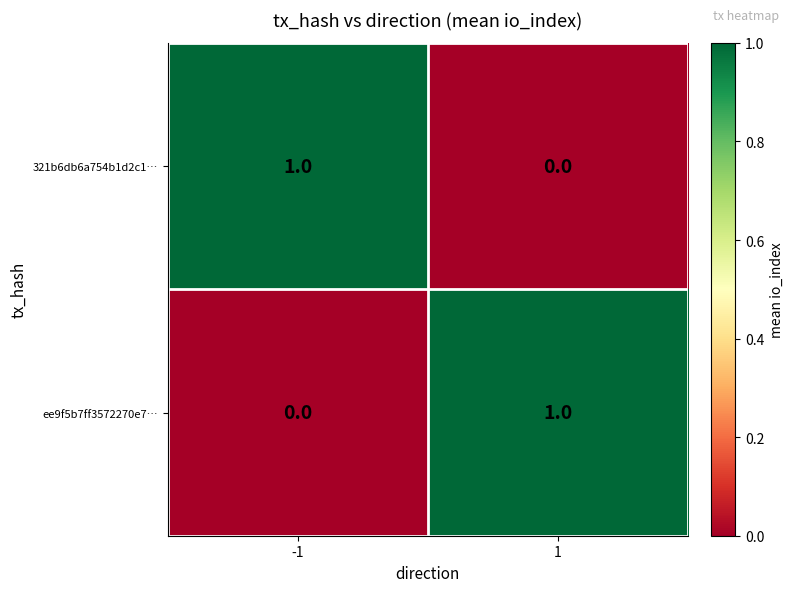

List the labels in order of 321b6db6a754b1d2c1… value, smallest first.

1, -1